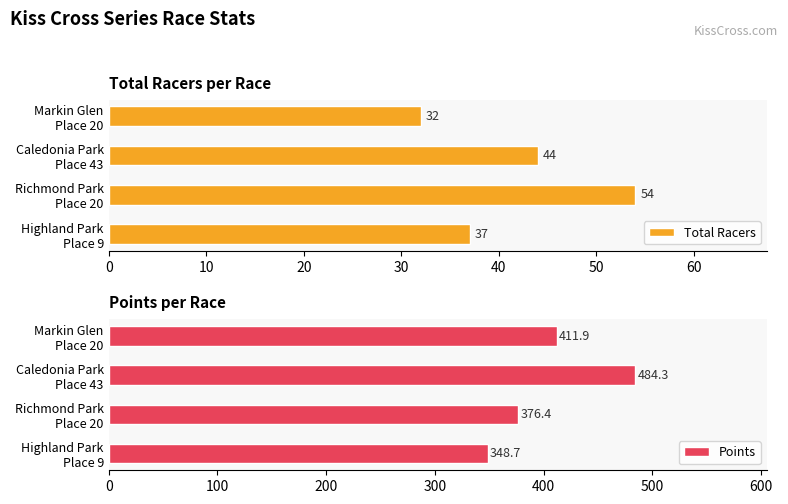

List the series in order of their overall mean, lowest first.

Total Racers, Points